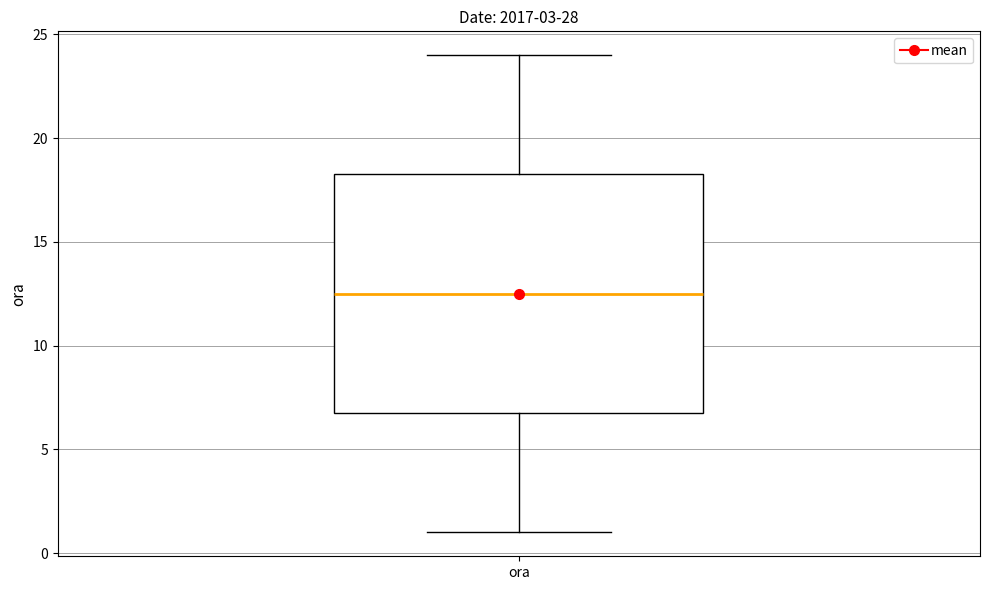

Where does the upper whisker of the box for ora end on the y-axis? The values are not printed on the chart, so give them approximately, as read against the axis.

24.0